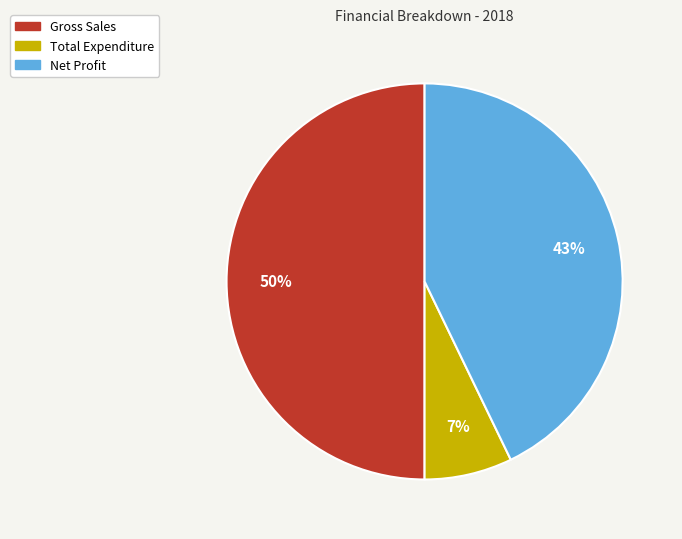

Is the sum of Gross Sales and Total Expenditure greater than half?

Yes